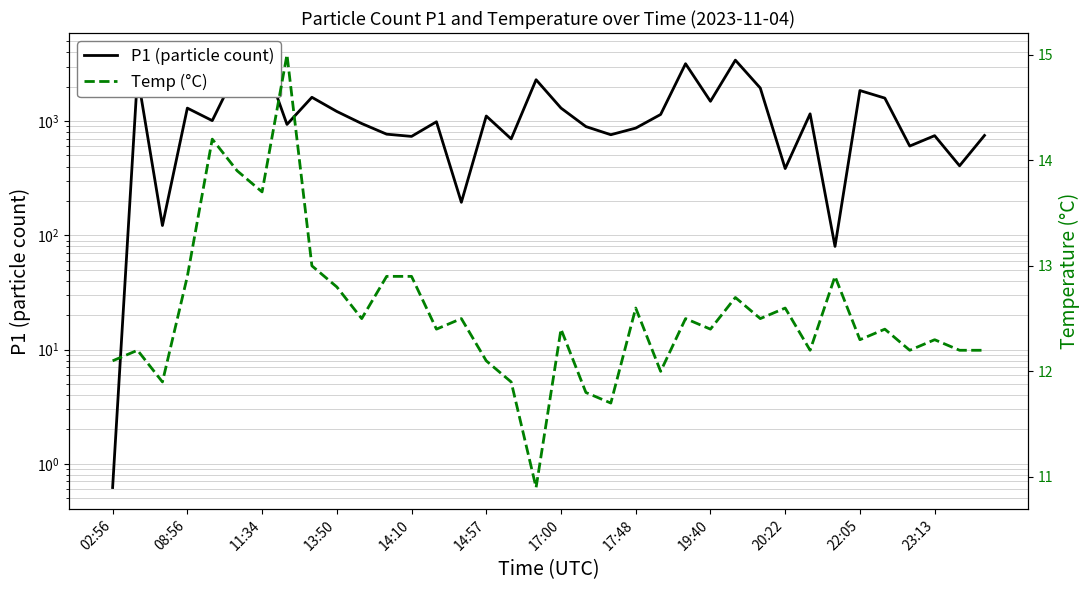

The Temp (°C) series shows 3.0 at 14:10. True or false?

False